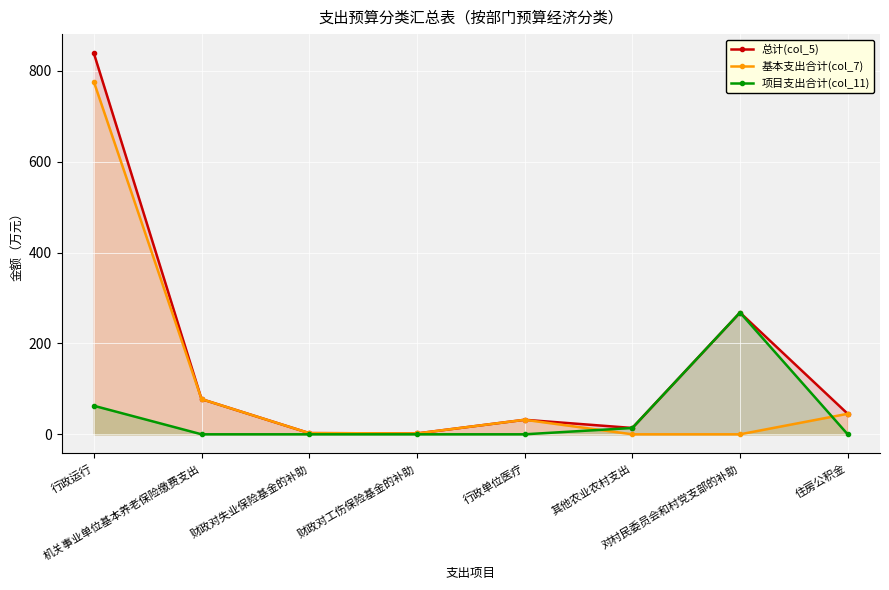

Which series has the largest range (max minus min)?

总计(col_5)